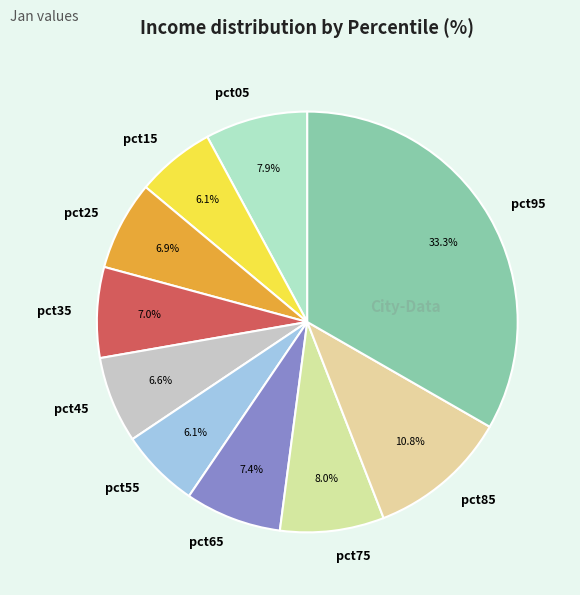

What percentage is the pct25 slice, to the nearest percent?

7%